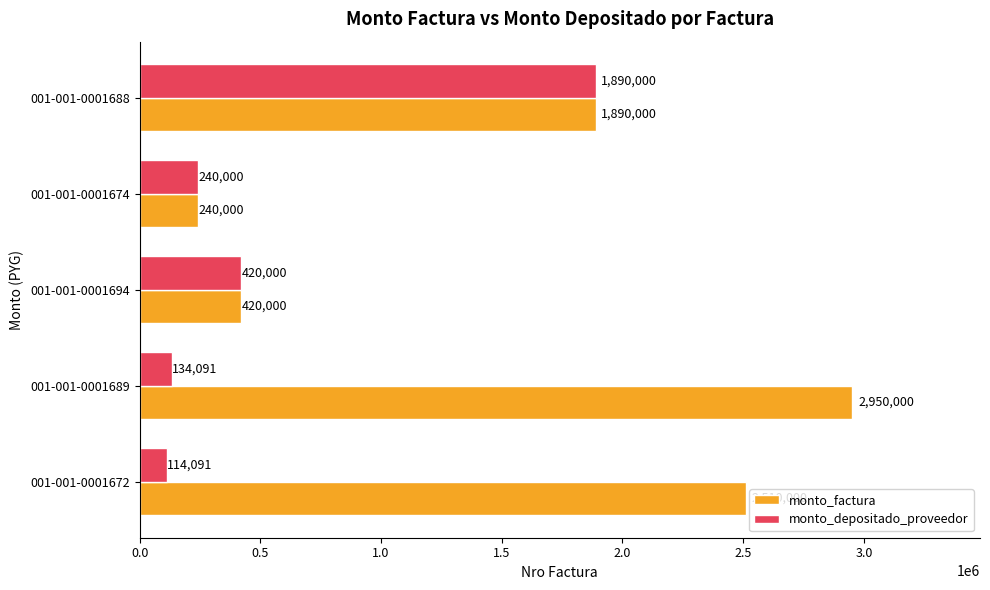

At which label is monto_depositado_proveedor closest to 1002045?

001-001-0001694